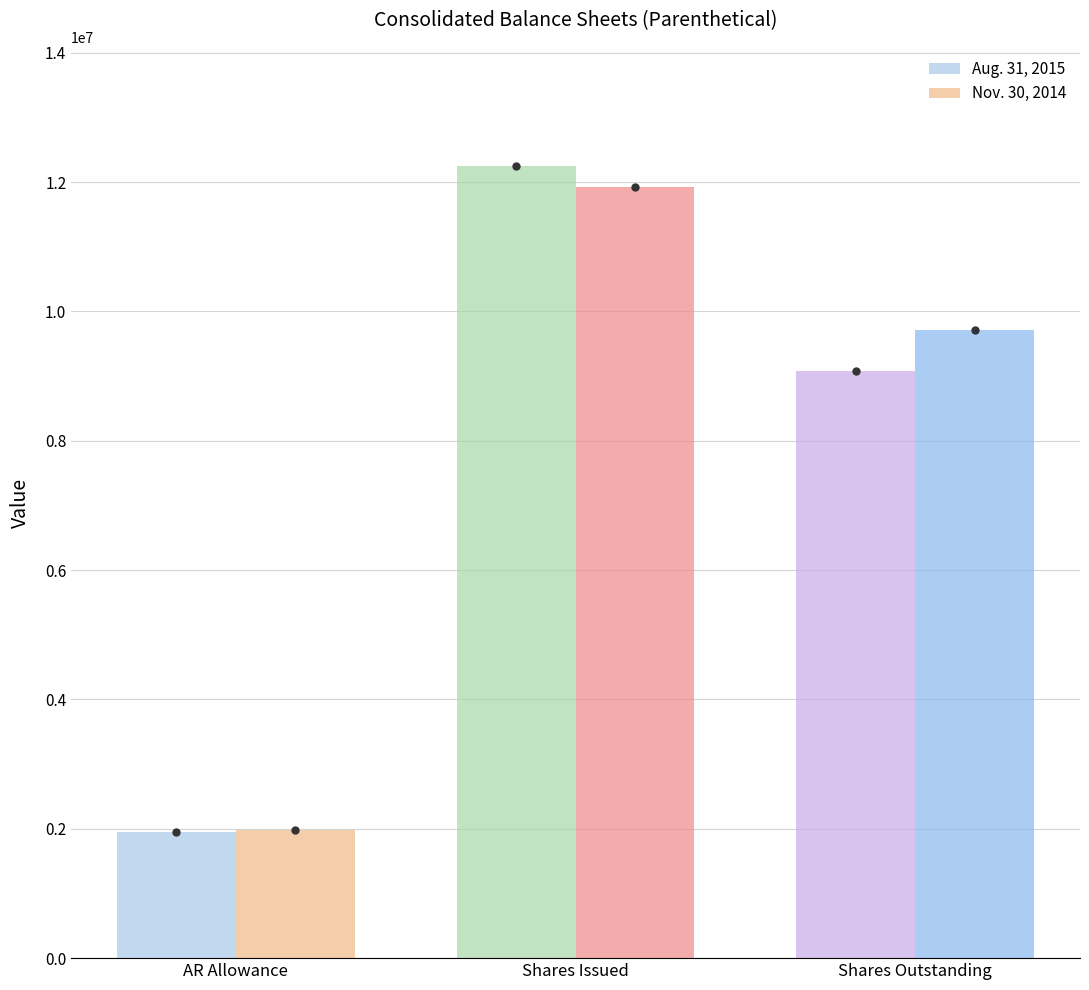

Does the chart contain any negative values?

No